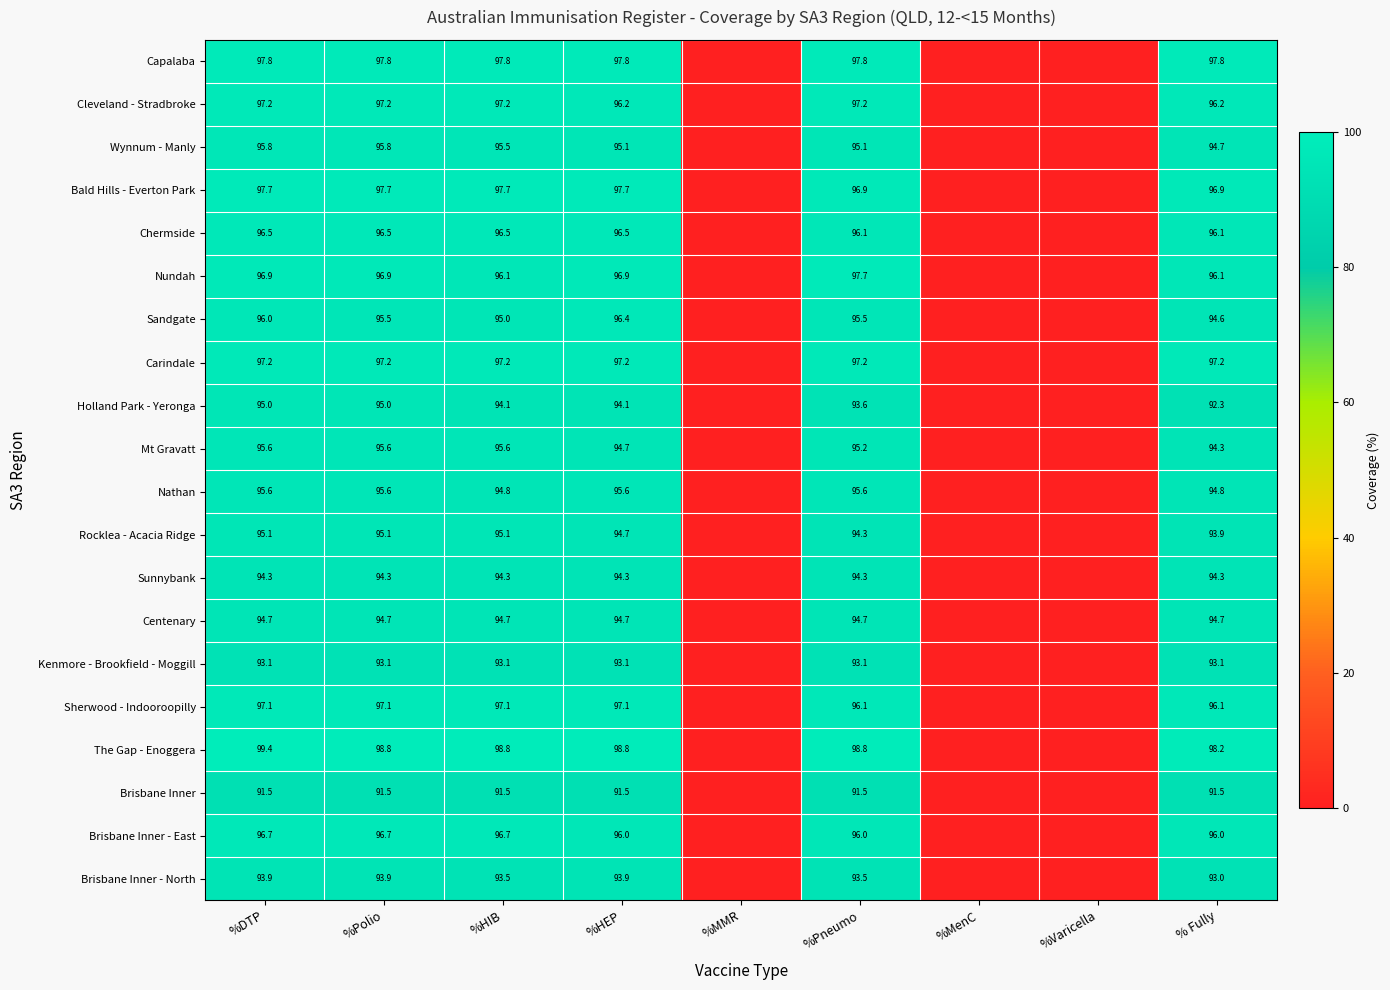

What is the total value across all series at %Polio?

1916.0